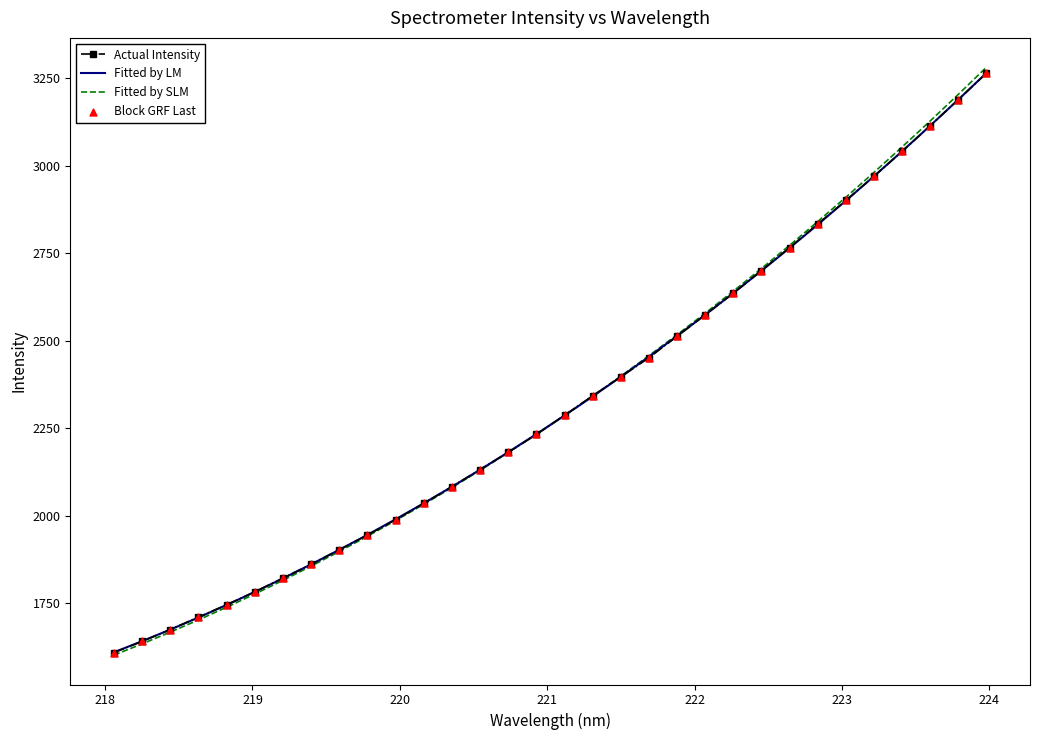

Which series has the largest range (max minus min)?

Fitted by SLM